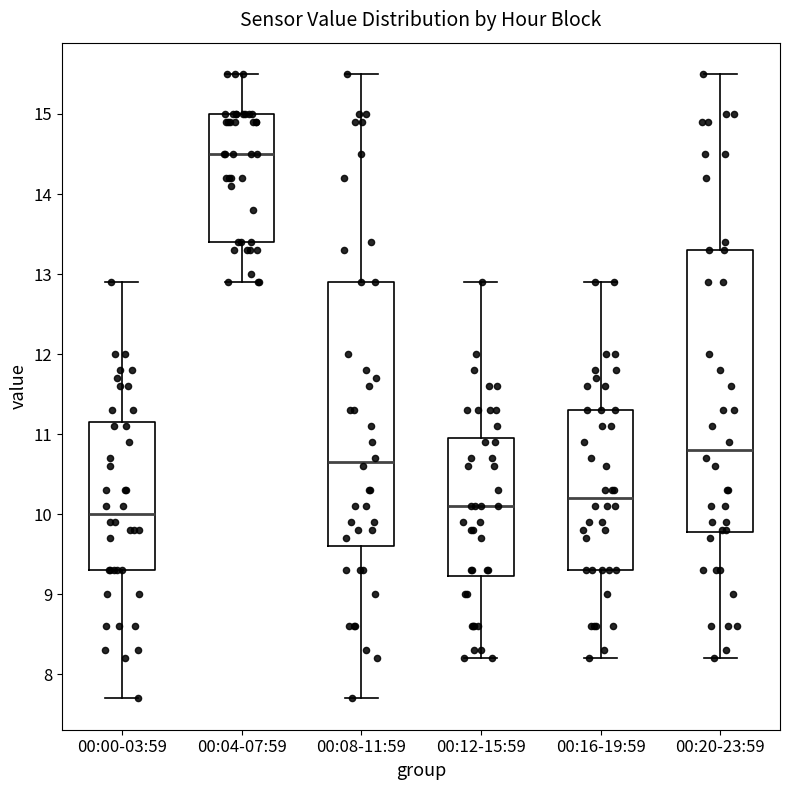

Where is the upper edge of the box for 00:12-15:59 on the y-axis? The values are not printed on the chart, so give them approximately, as read against the axis.

11.0